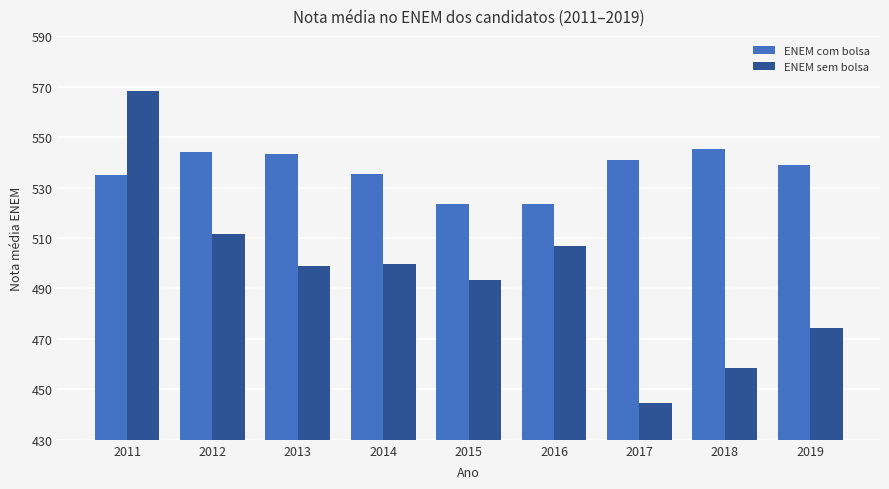

Where does the ENEM com bolsa series first go above 538?

2012